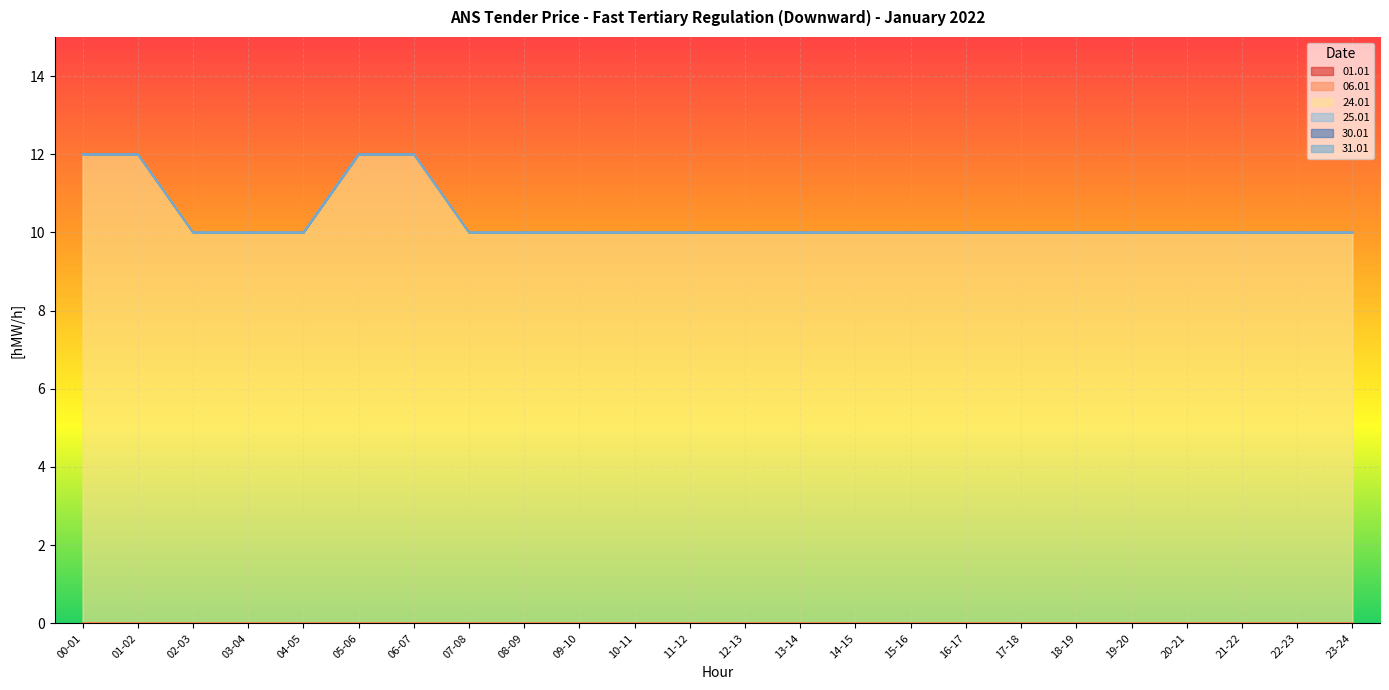

How many categories are shown in the chart?

24